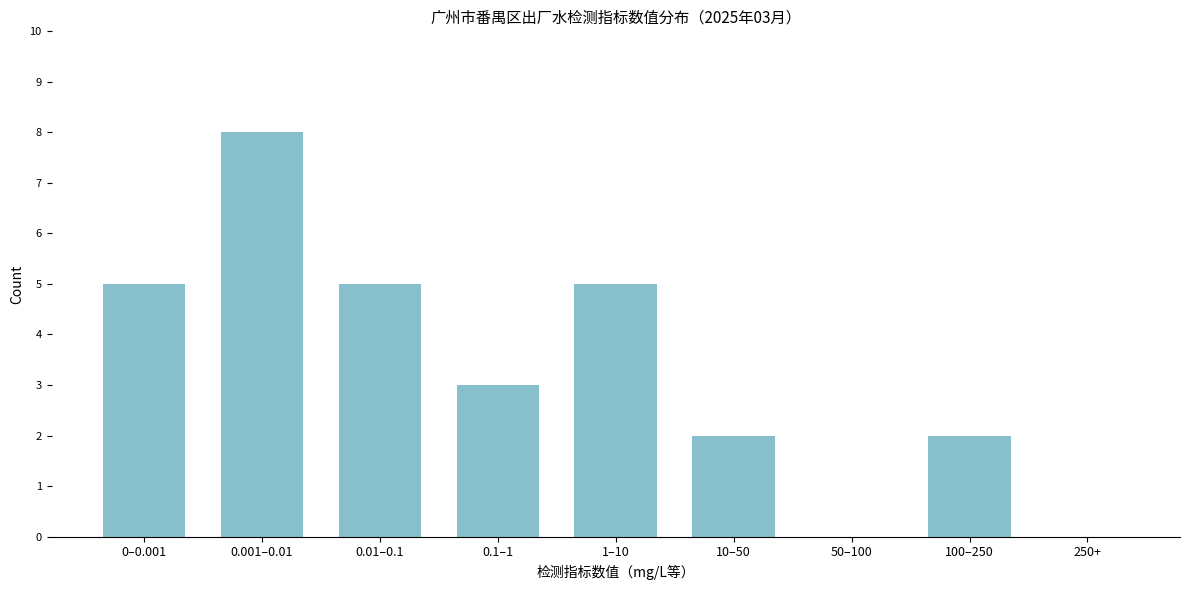

Reading left to right, extract all data points from this chart.

0–0.001=5	0.001–0.01=8	0.01–0.1=5	0.1–1=3	1–10=5	10–50=2	50–100=0	100–250=2	250+=0